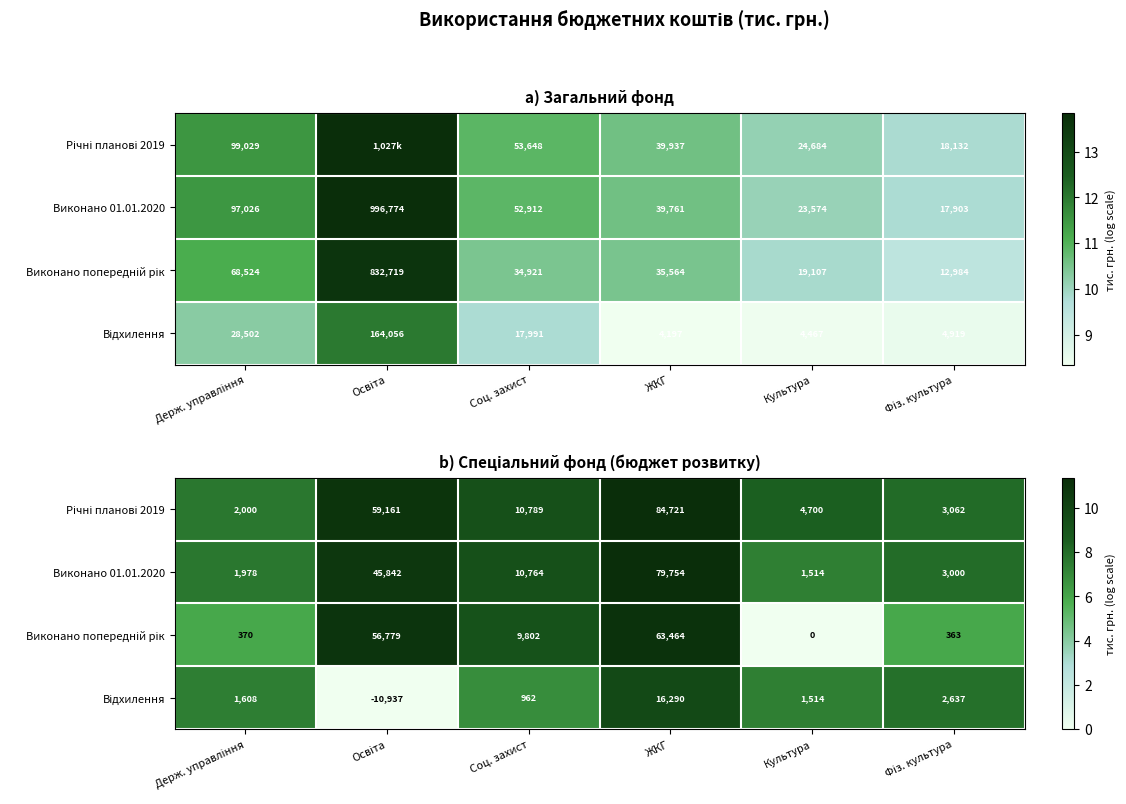

How many values in the Виконано попередній рік series are below 9?

3